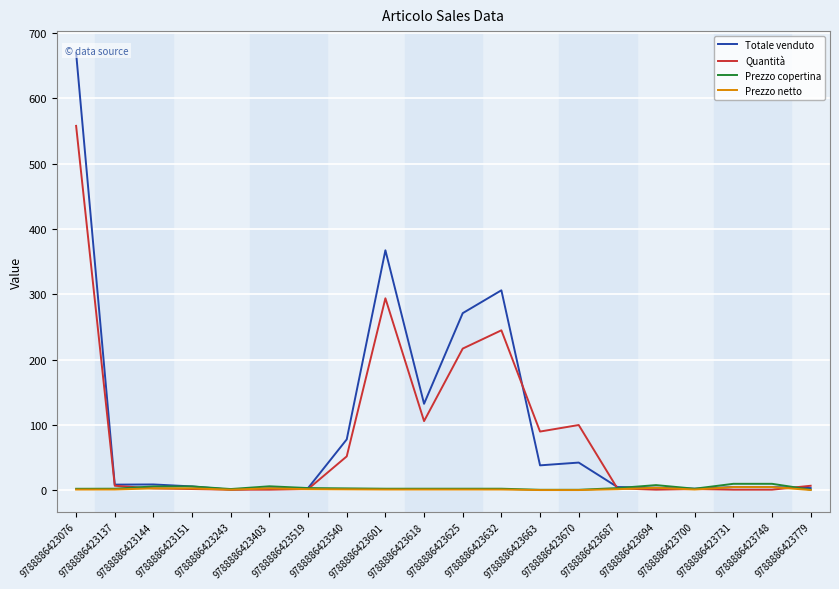

True or false: Quantità has more than 0 points higher than both neighbors.

True